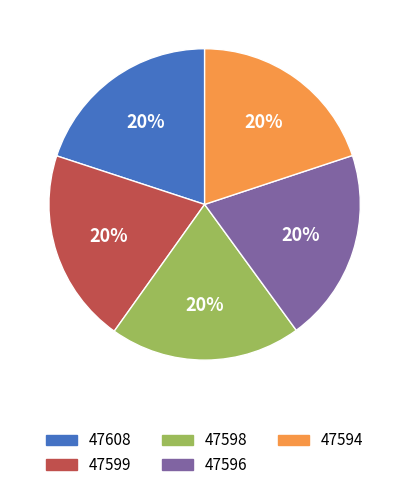

True or false: 47594 accounts for 30% of the total.

False